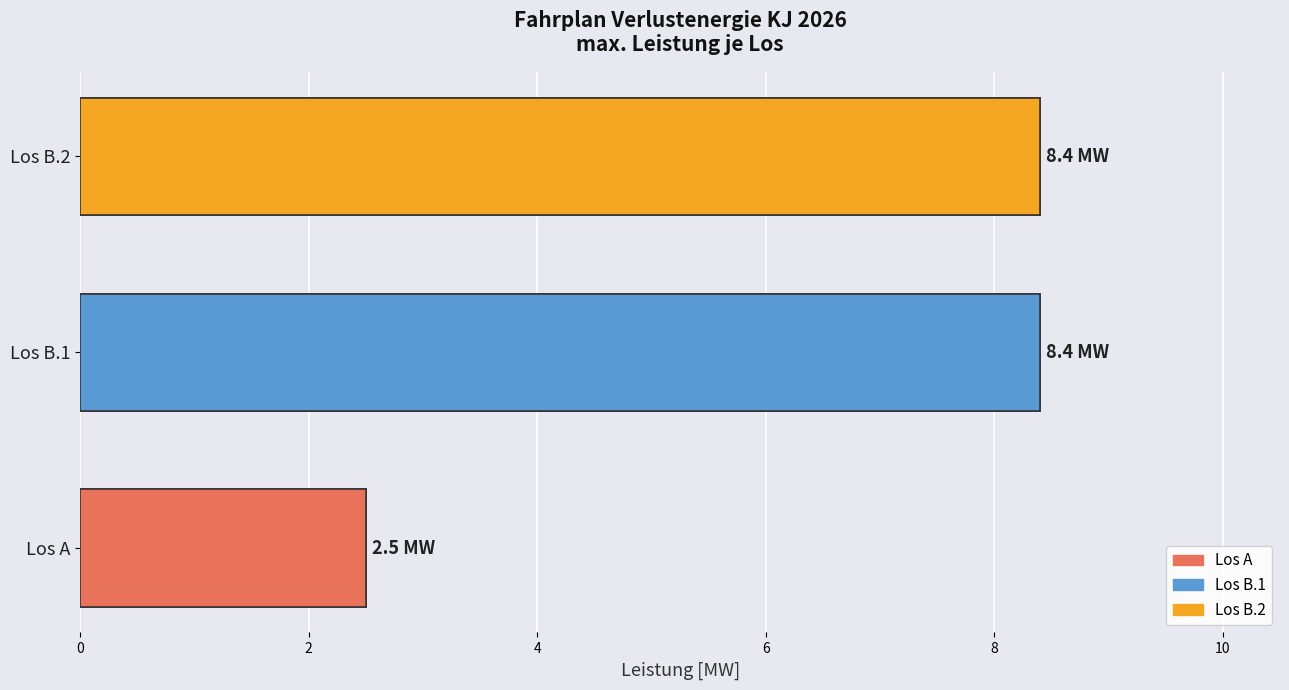

Rank the series at 5 from highest to lowest value.

Los B.1, Los B.2, Los A